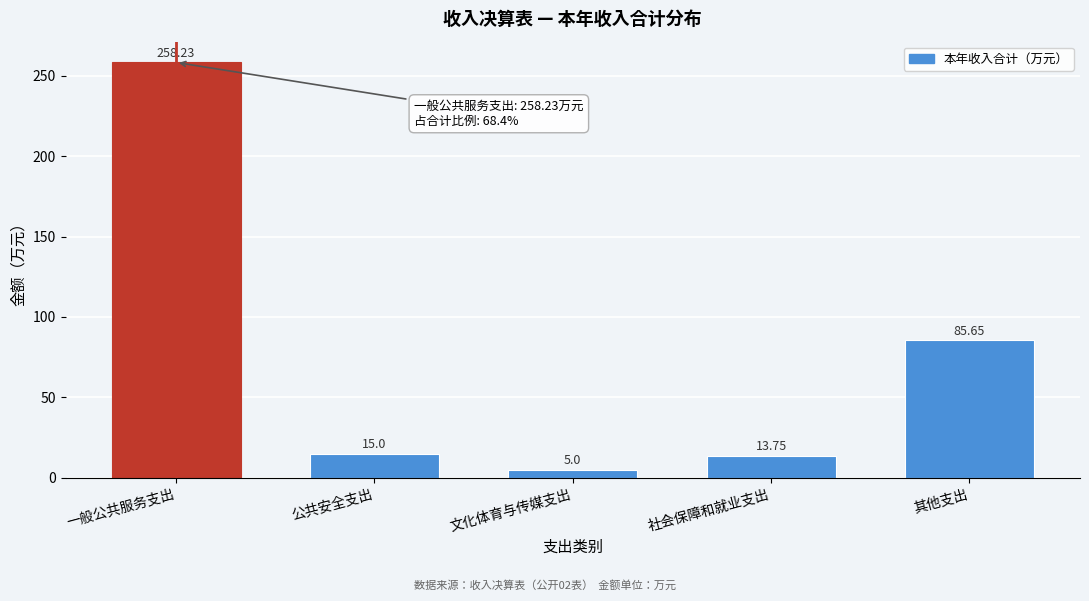

What is the change in value from 公共安全支出 to 文化体育与传媒支出?

-10.0